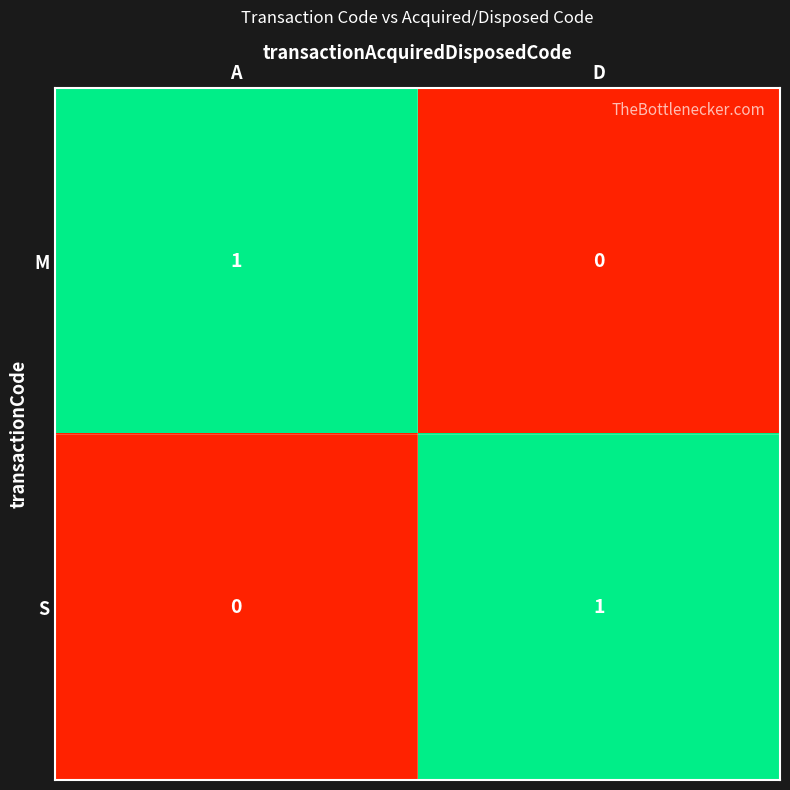

Is it true that M equals 0 at D?

True